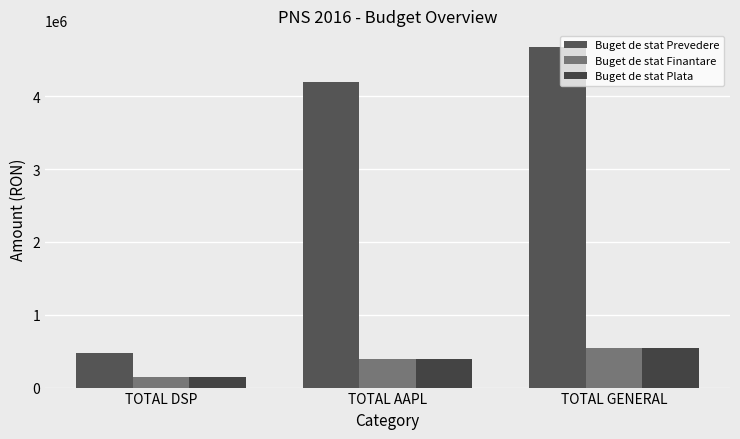

Between TOTAL AAPL and TOTAL GENERAL, which series saw the biggest shift?

Buget de stat Prevedere